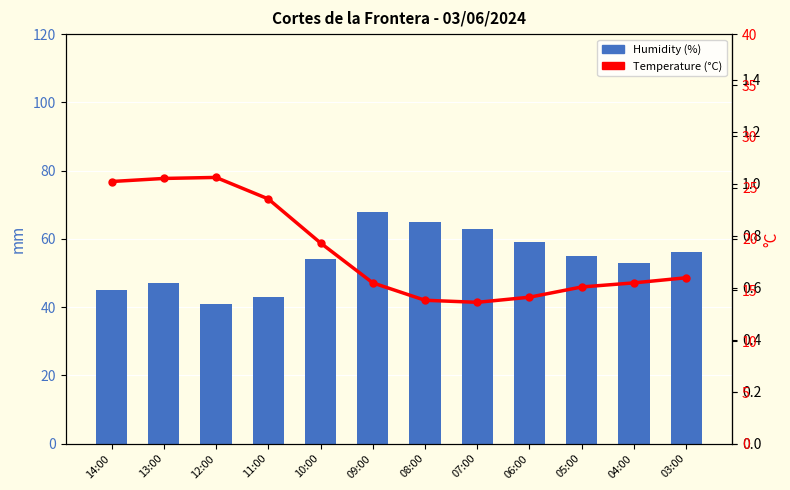

What position from the right is 13:00?

11